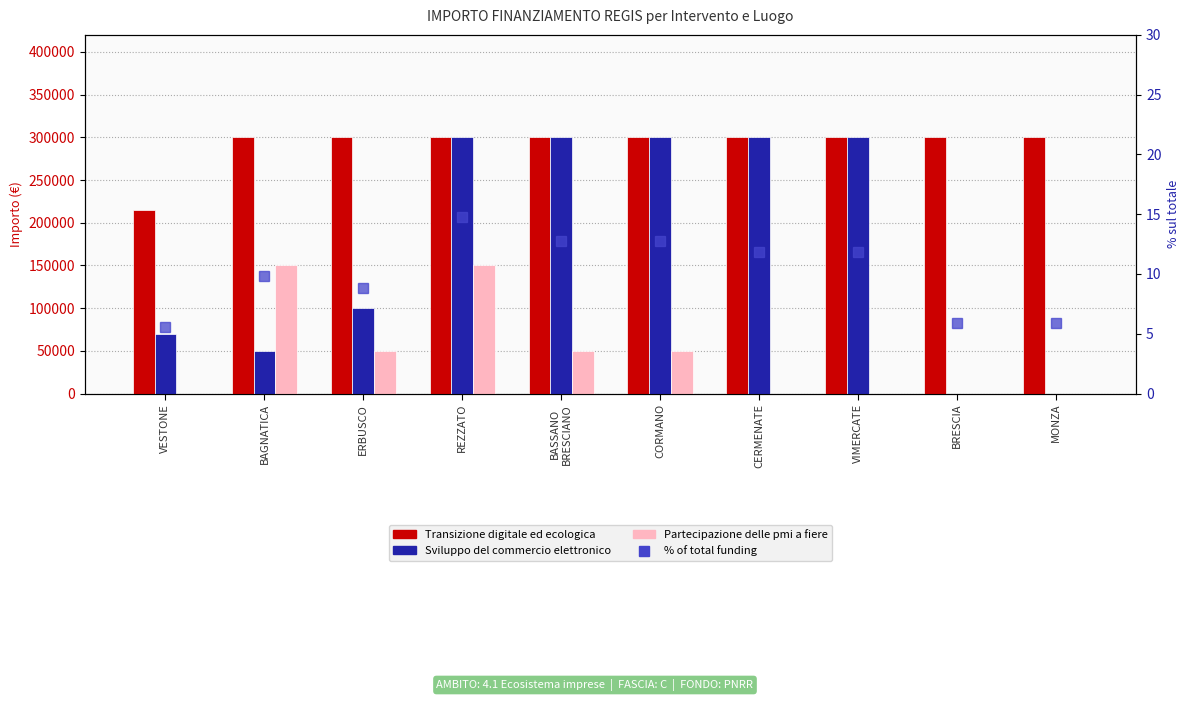

What is the sum of the % of total funding values at ERBUSCO and BAGNATICA?

18.7